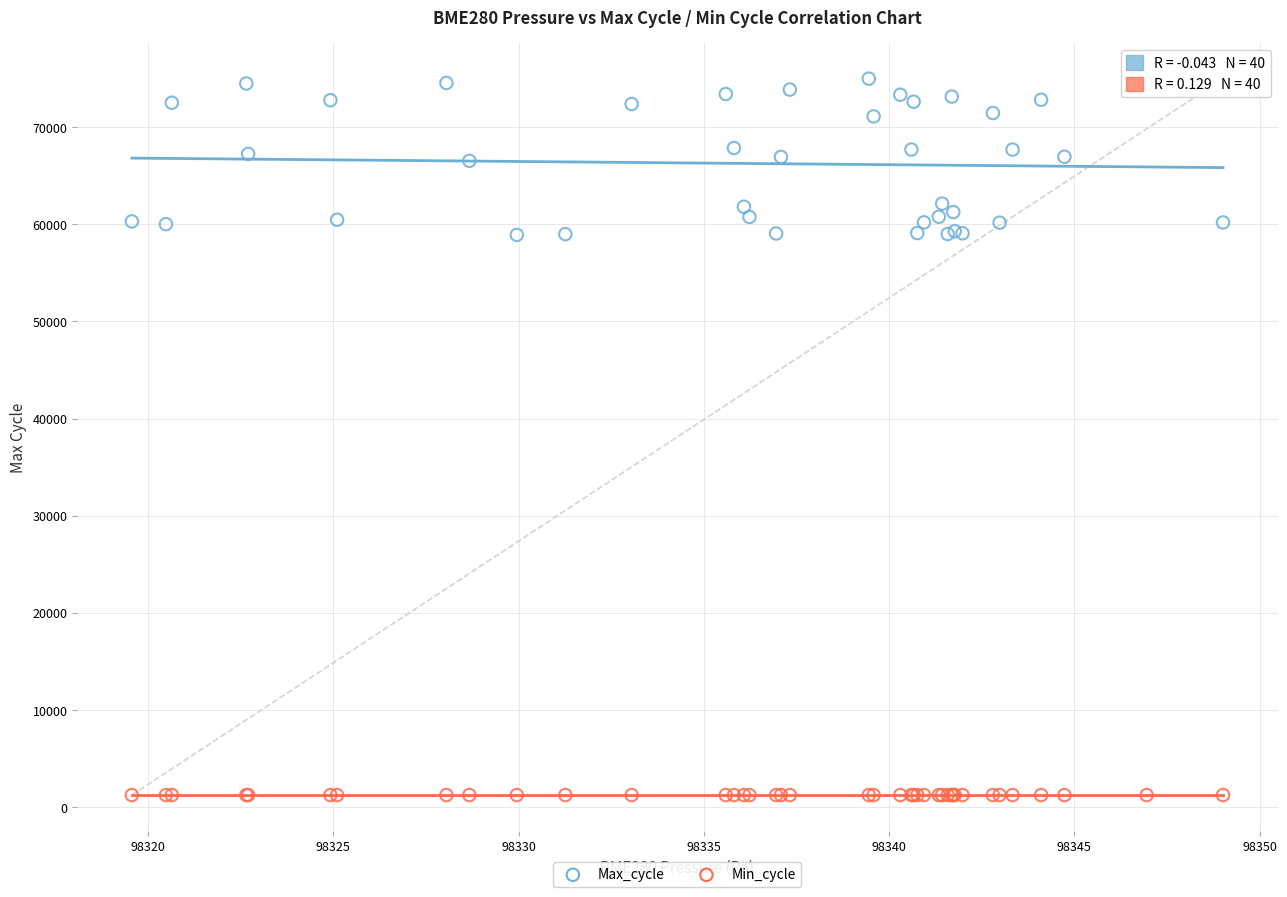

Which series contains the highest Y value?

Max_cycle